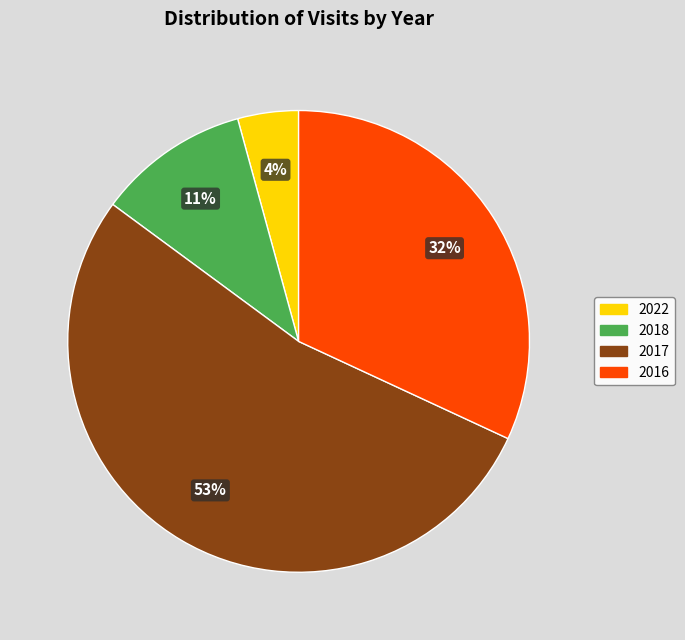

Does any single category account for the majority?

Yes